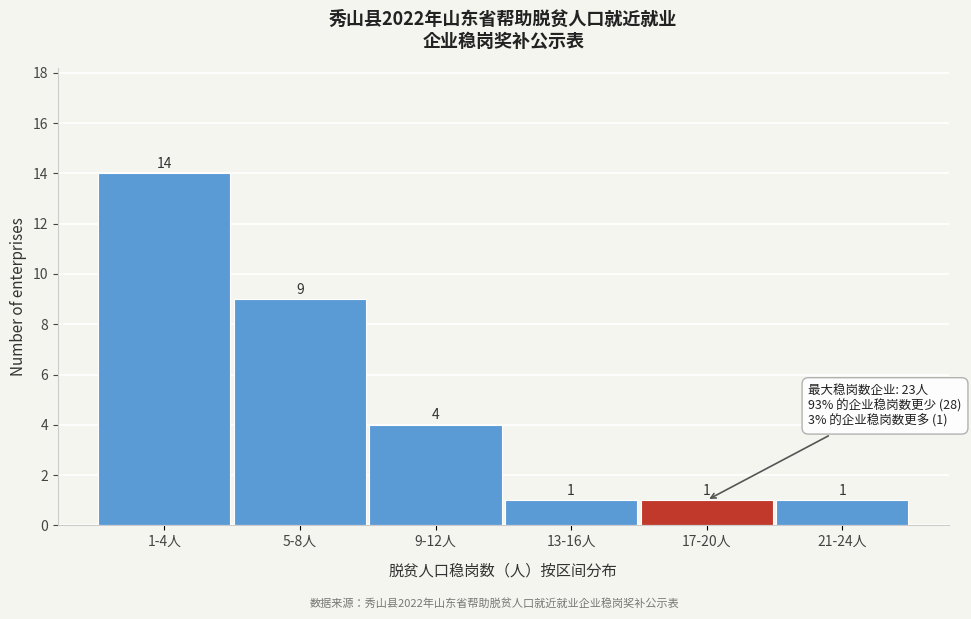

Reading left to right, transcribe all the data shown in this chart.

14	9	4	1	1	1